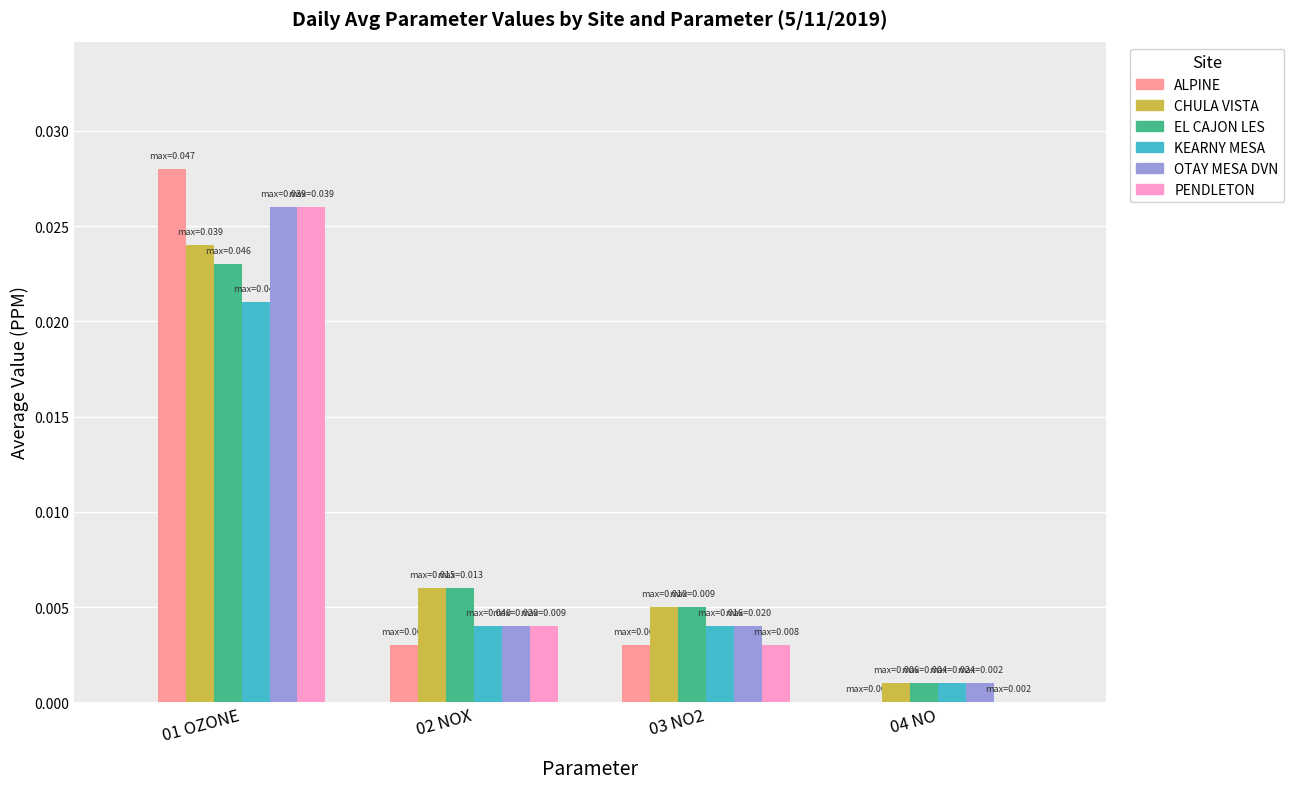

Which series changed the most between 01 OZONE and 03 NO2?

ALPINE